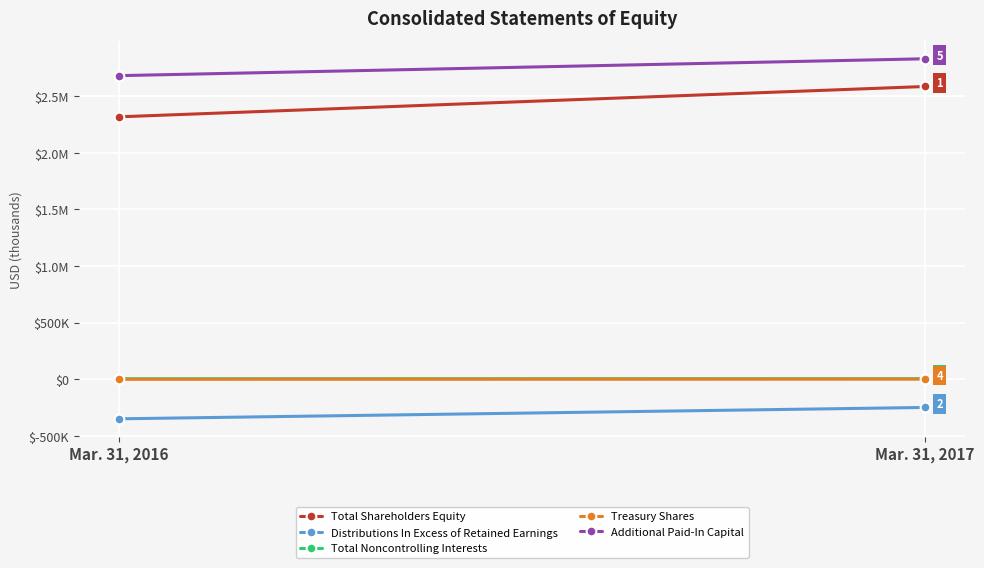

List the labels in order of Total Shareholders Equity value, smallest first.

Mar. 31, 2016, Mar. 31, 2017